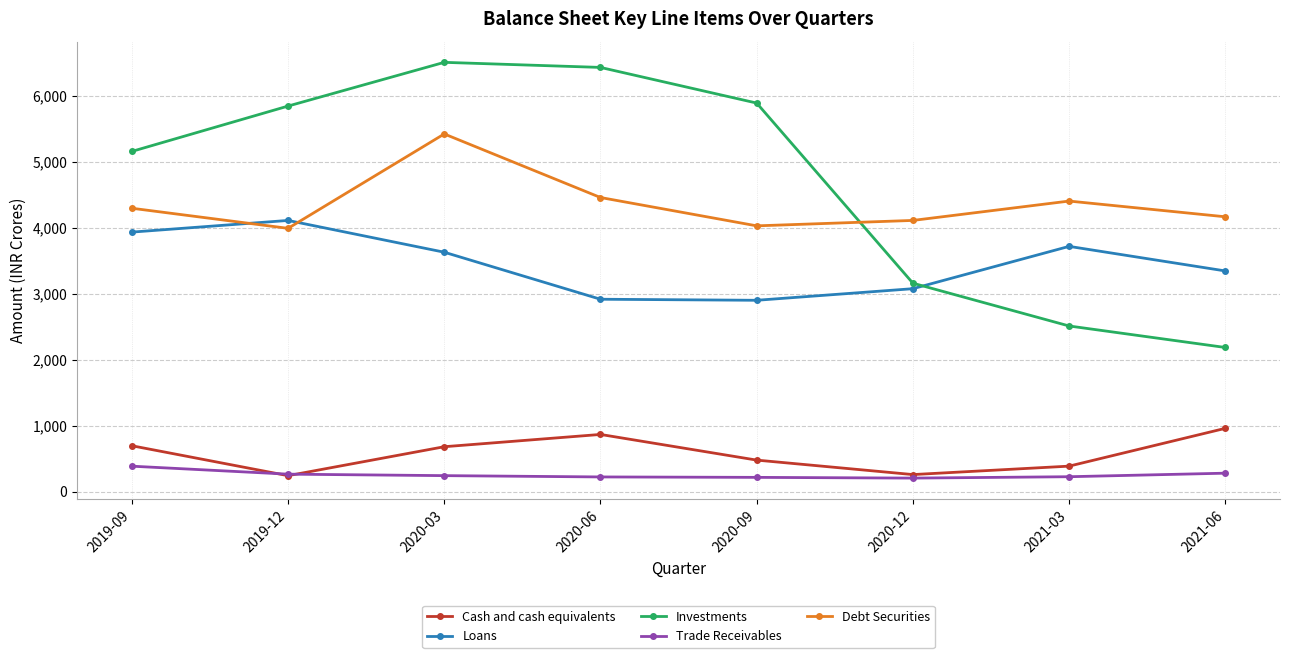

At which label does Debt Securities reach its peak?

2020-03